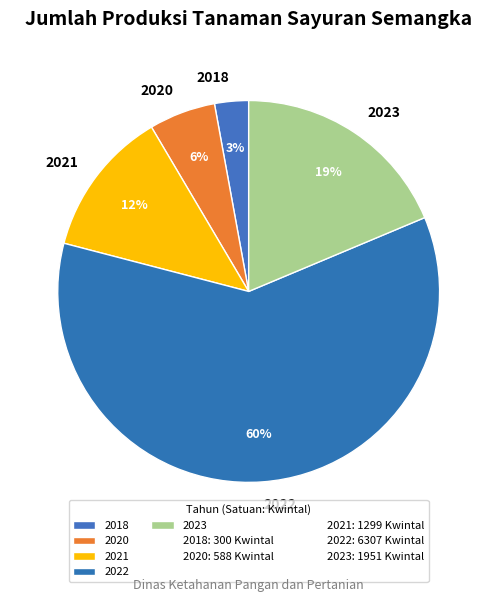

Is 2023 the majority of the pie?

No